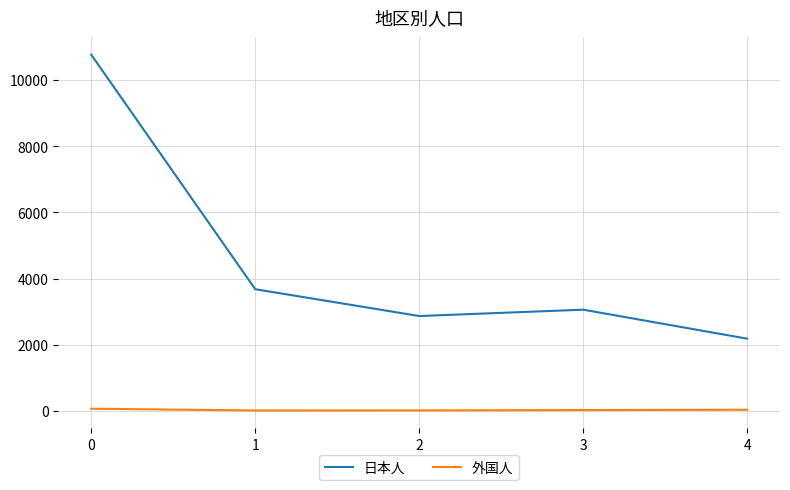

True or false: 日本人 and 外国人 cross at least once.

False